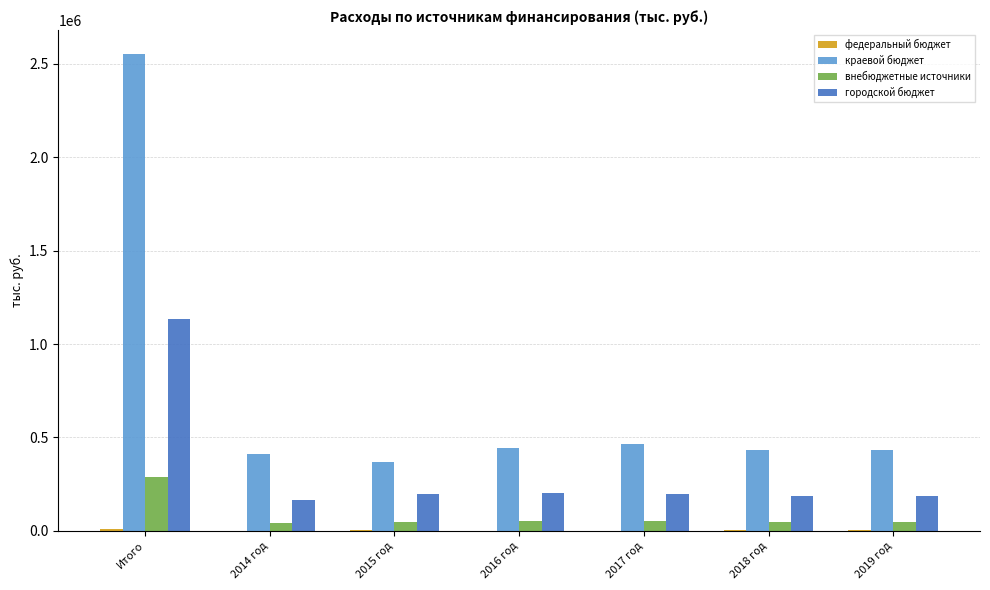

Which category has the highest value in the городской бюджет series?

Итого